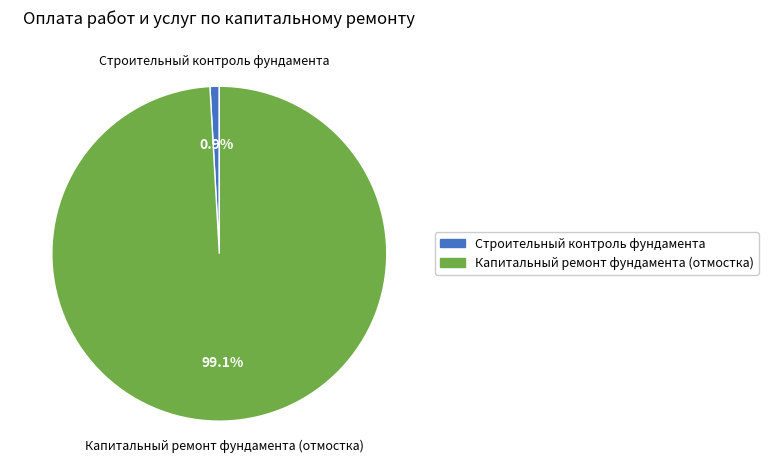

Rank the categories by value from lowest to highest.

Строительный контроль фундамента, Капитальный ремонт фундамента (отмостка)